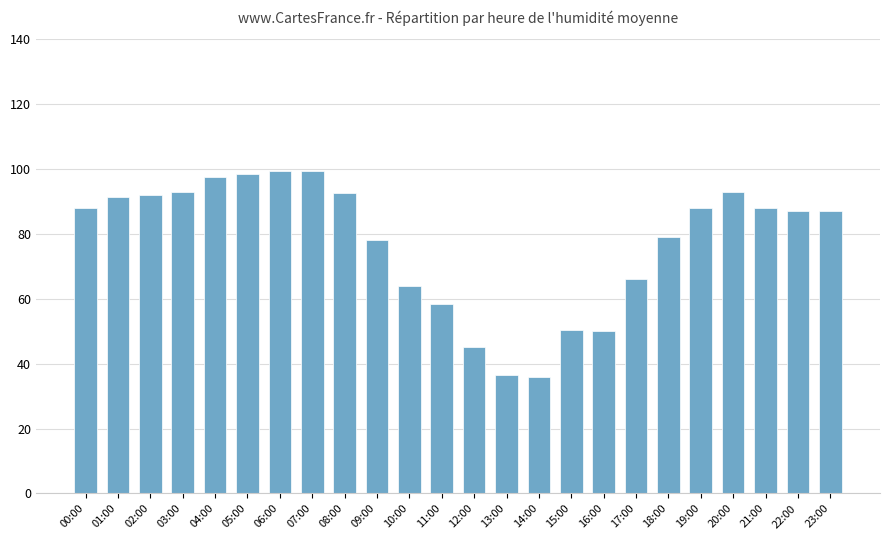

What is the maximum value shown in the chart?

99.5